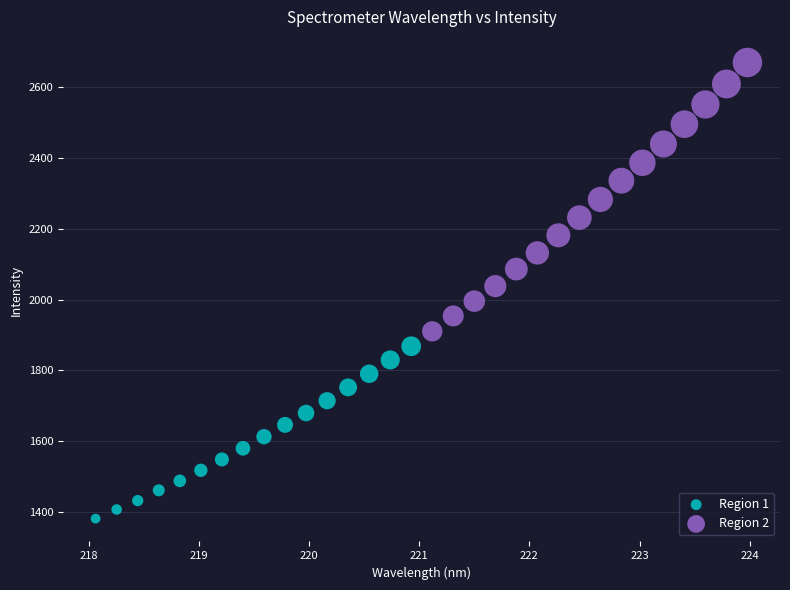

Which series reaches the minimum Y coordinate?

Region 1